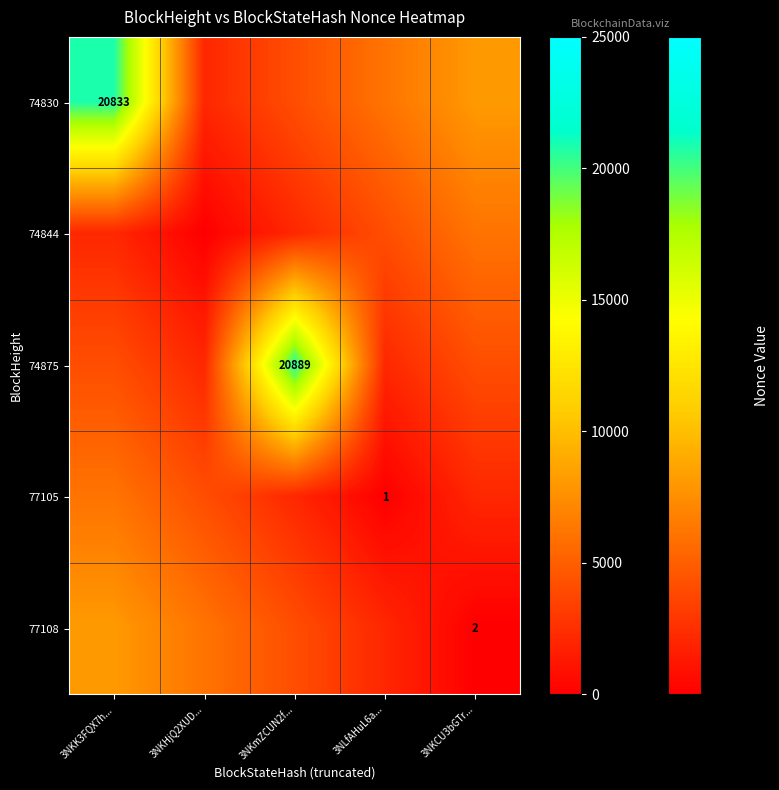

Is it true that 74830 equals 20833 at 3NKK3FQX7h...?

True